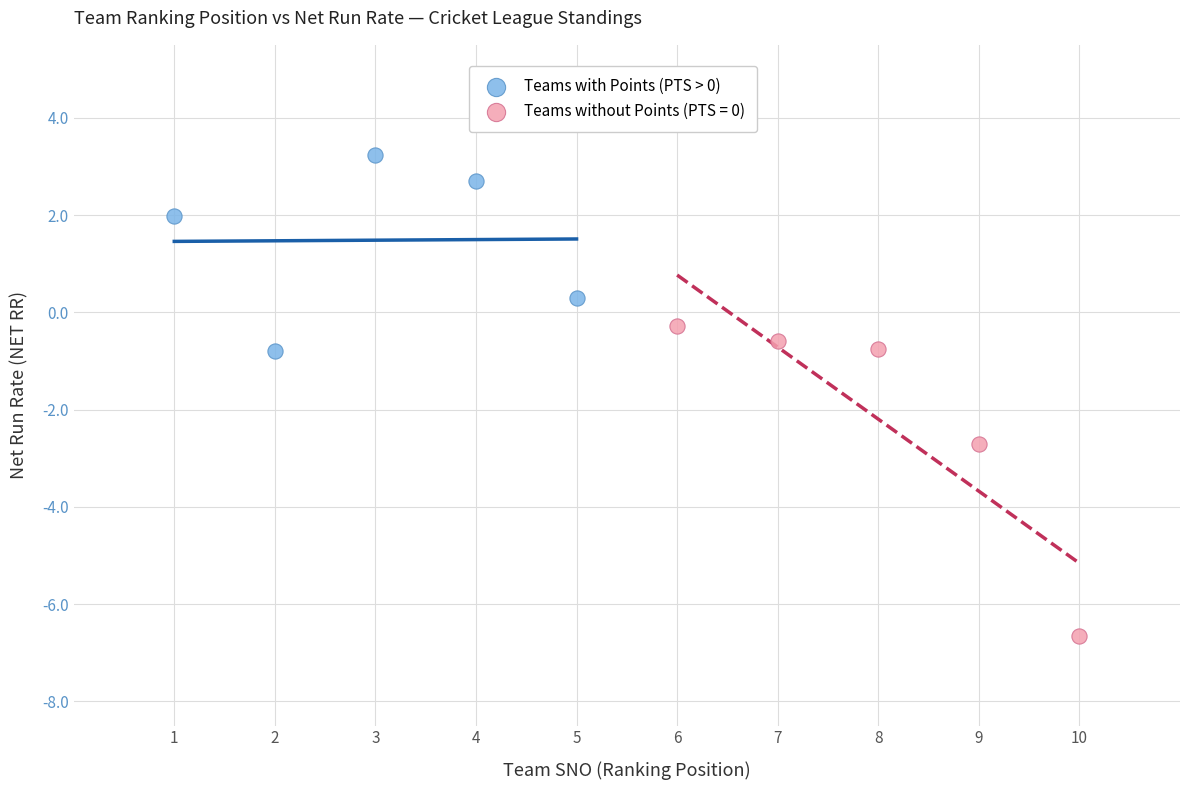

Which series contains the highest Y value?

Teams with Points (PTS > 0)